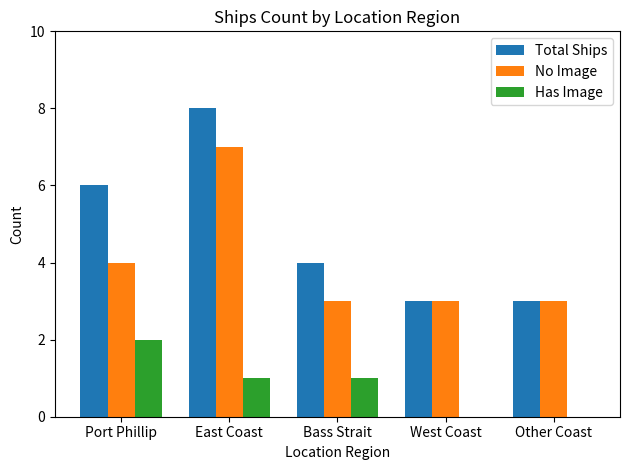

Is the value of No Image at Bass Strait greater than the value of Has Image at Other Coast?

Yes